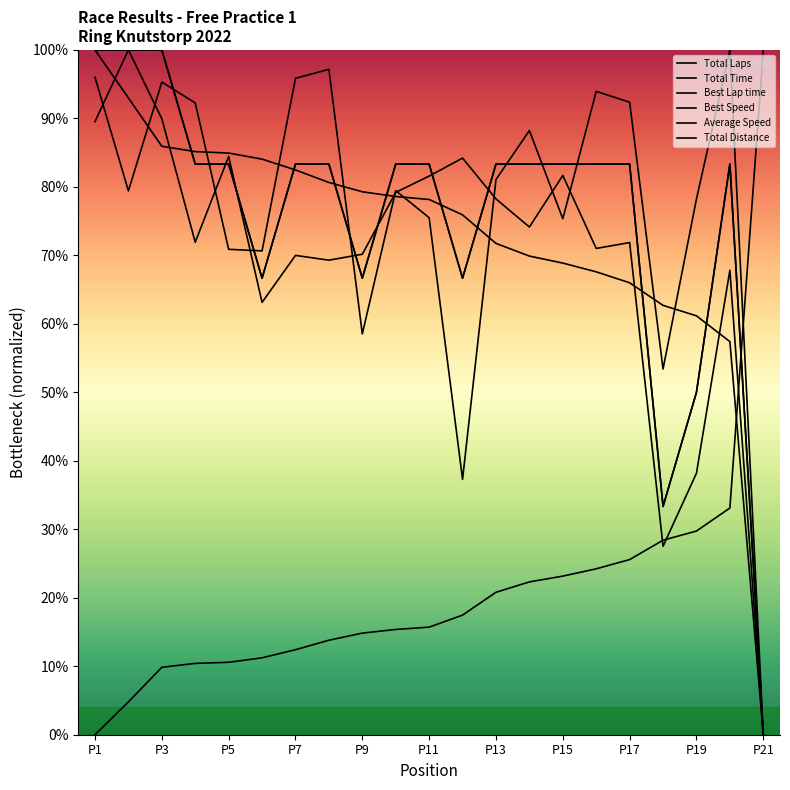

Between which two adjacent categories do Total Laps and Best Speed first intersect?

3 and 4